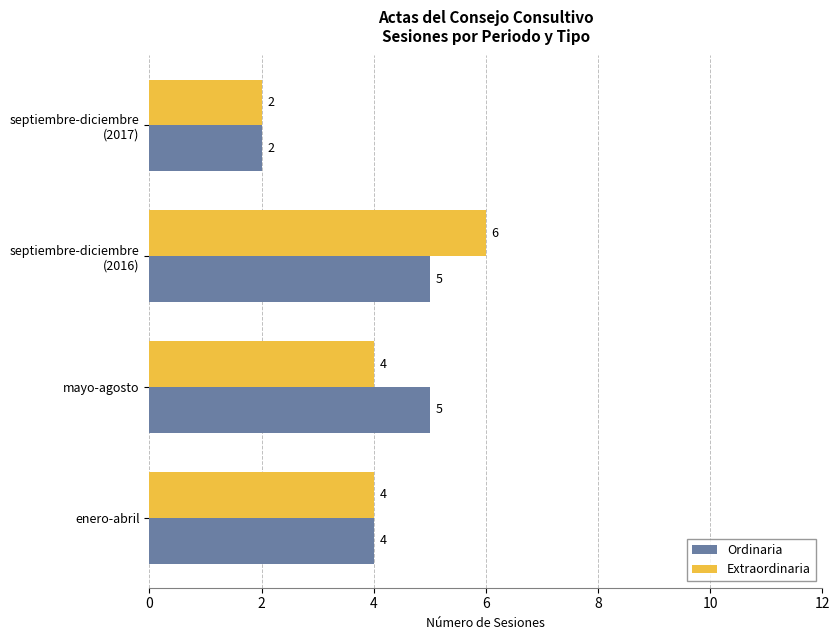

Which series has the widest spread of values?

Extraordinaria